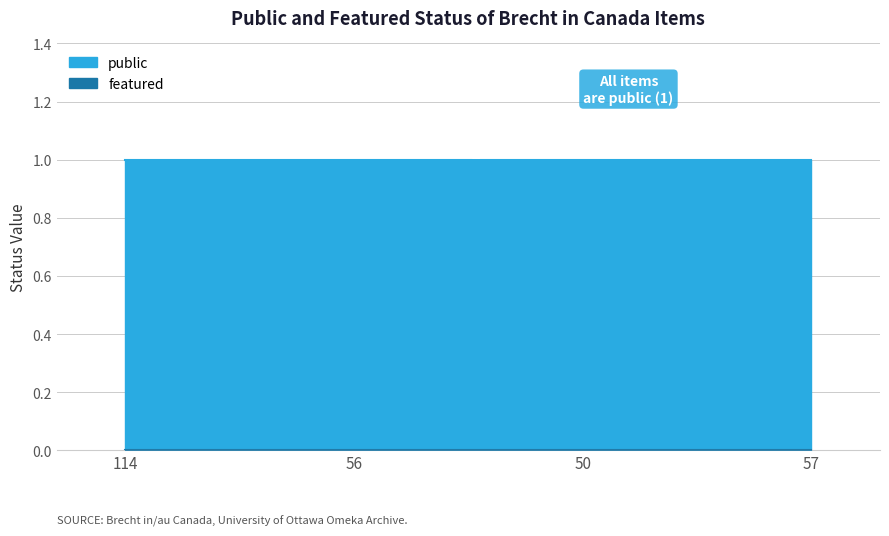

Reading left to right, what are all the values shown in this chart?

public: 114=1	56=1	50=1	57=1
featured: 114=0	56=0	50=0	57=0